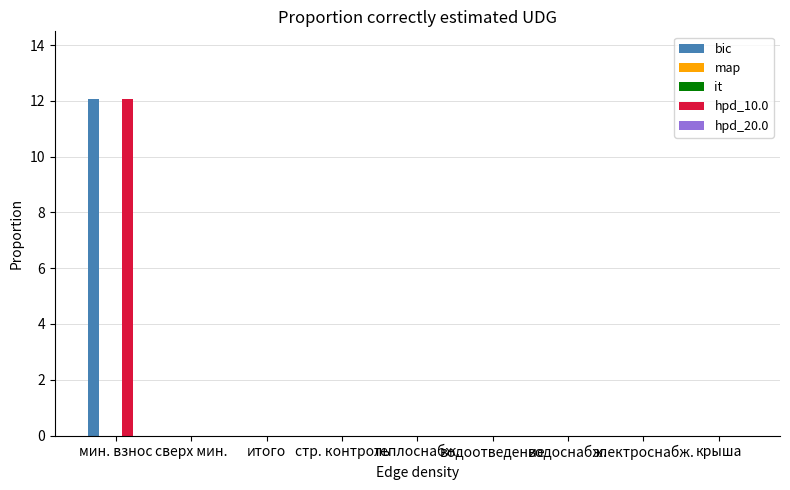

What position from the right is итого?

7